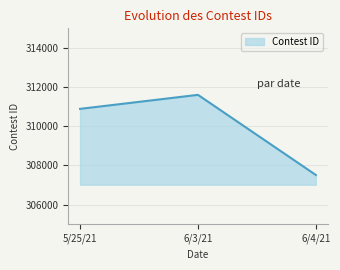

Reading right to left, what are all the values shown in this chart?

6/4/21=307514	6/3/21=311604	5/25/21=310889